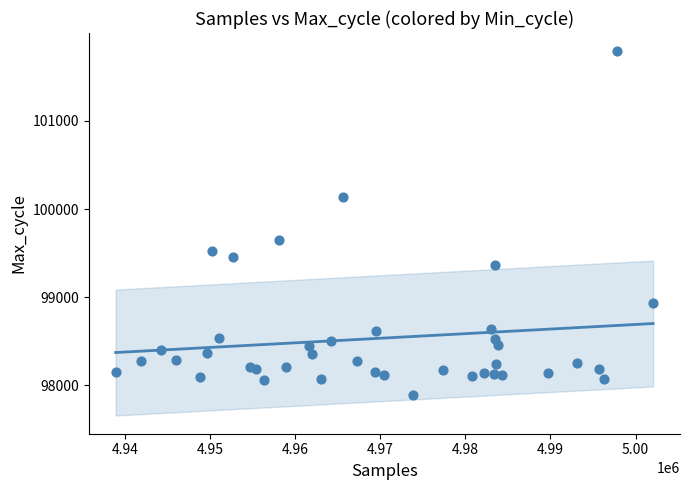

What is the range of Y values (max minus min)?

3909